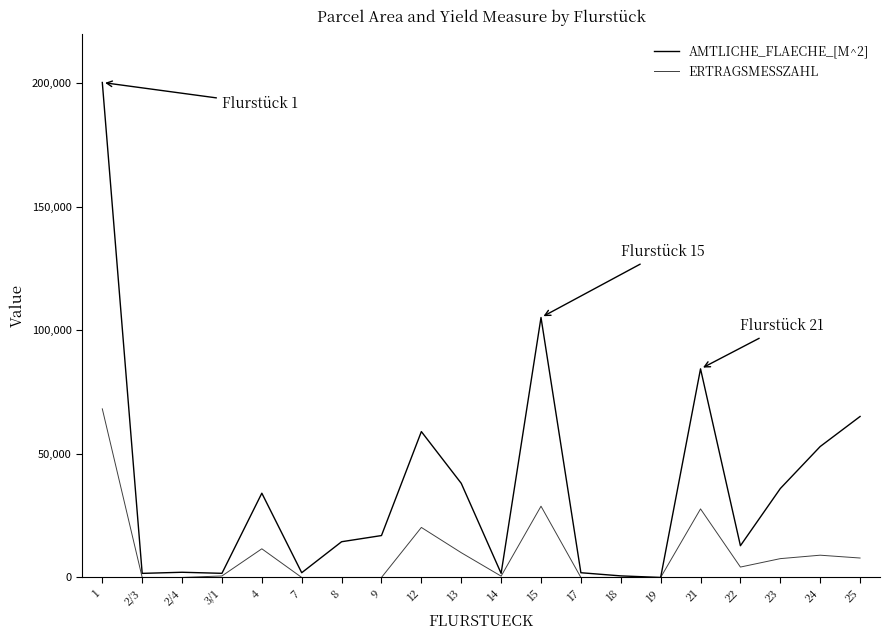

True or false: AMTLICHE_FLAECHE_[M^2] and ERTRAGSMESSZAHL cross at least once.

False